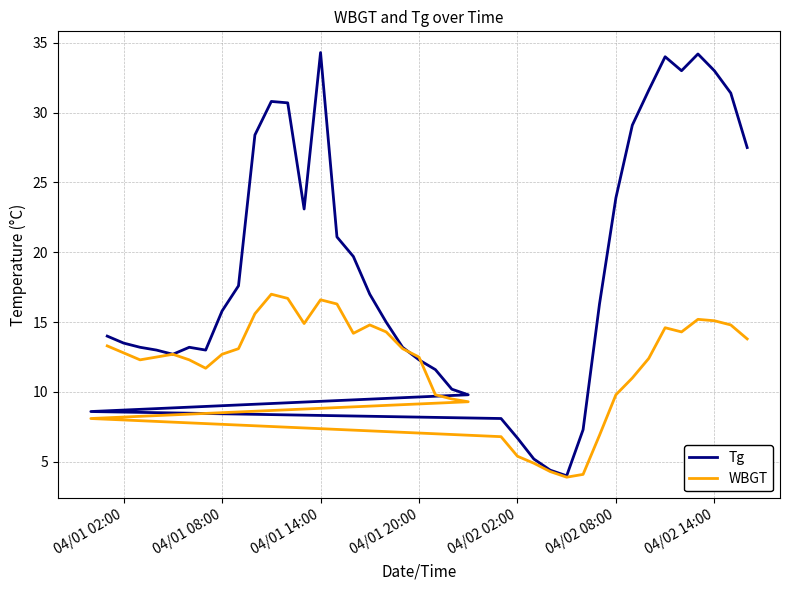

How many categories are shown in the chart?

40